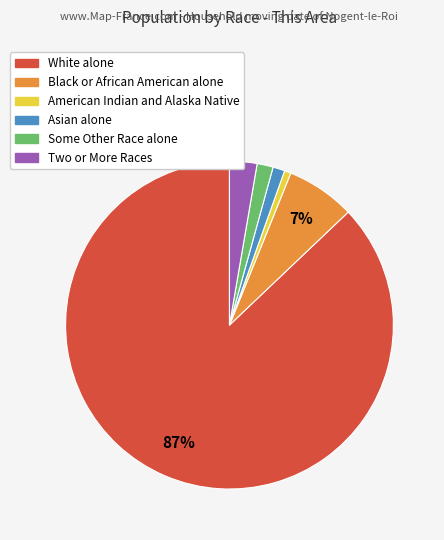

Does White alone account for over 50% of the chart?

Yes